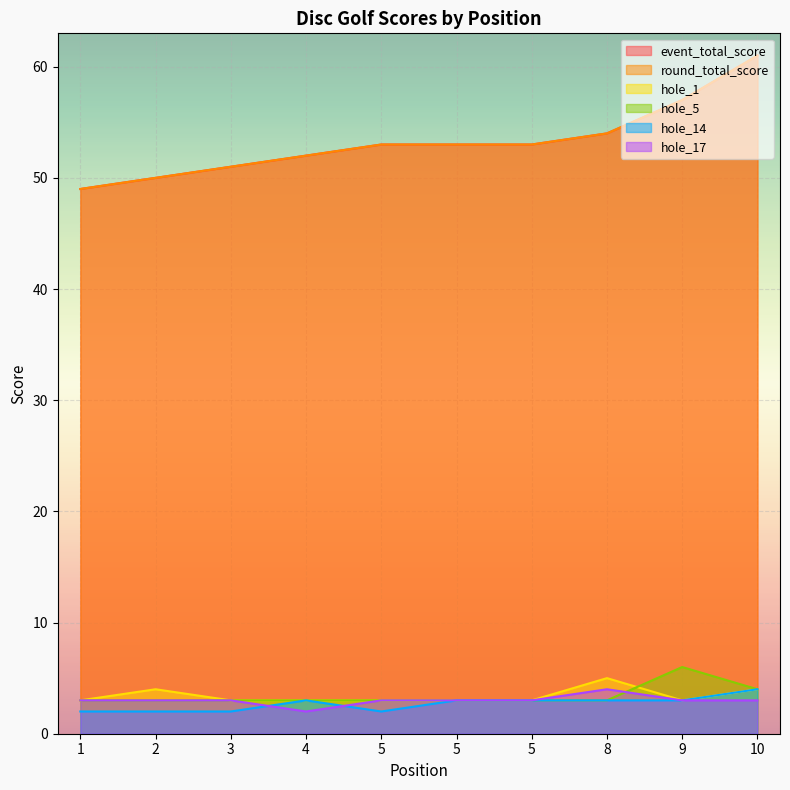

What is the difference between the highest and lowest values at 2?

48